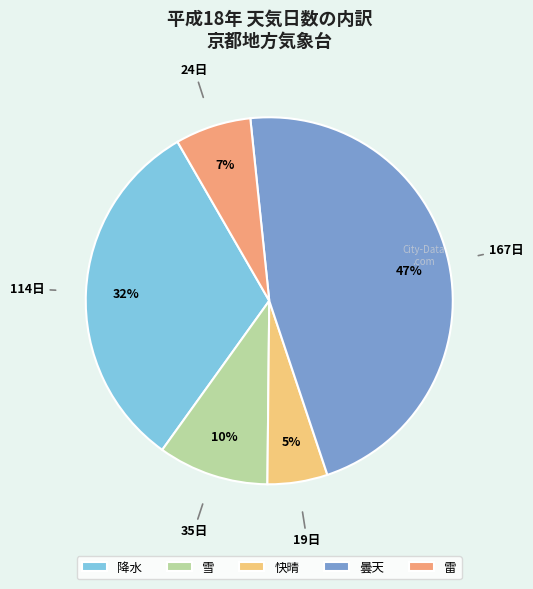

True or false: 降水 accounts for 18% of the total.

False